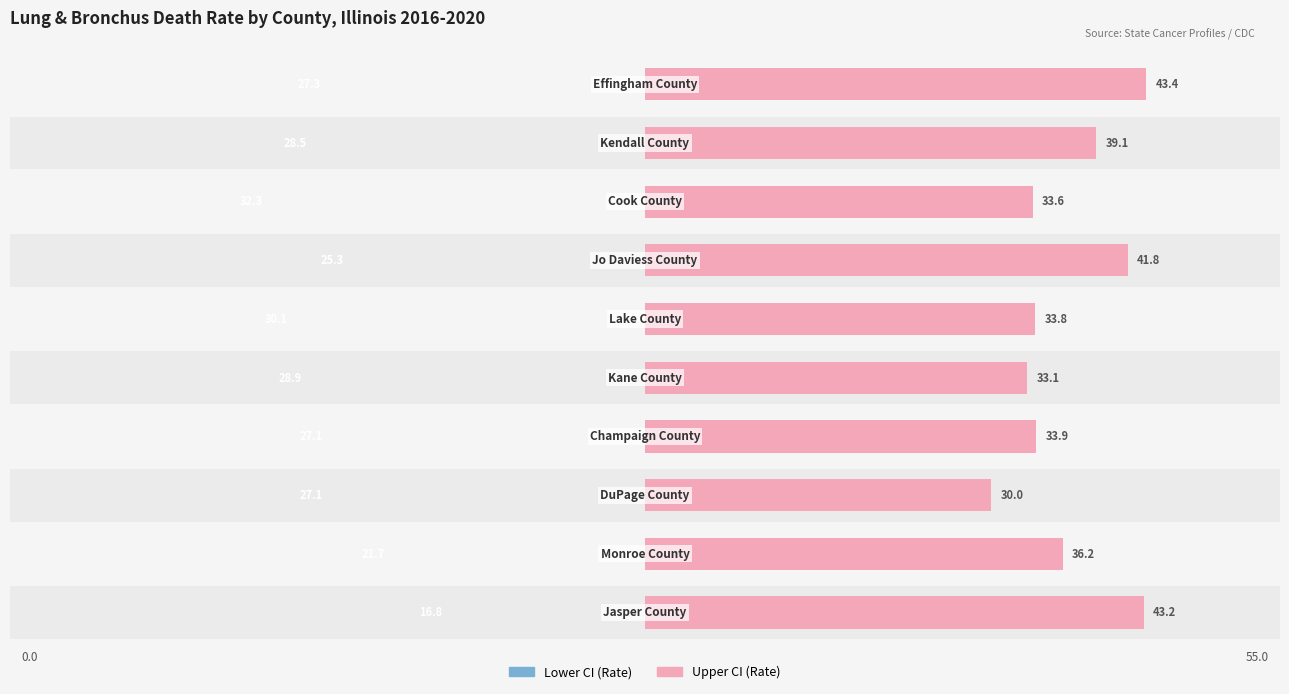

What is the value of the Upper CI (Rate) bar at the 10th from the left?

43.4